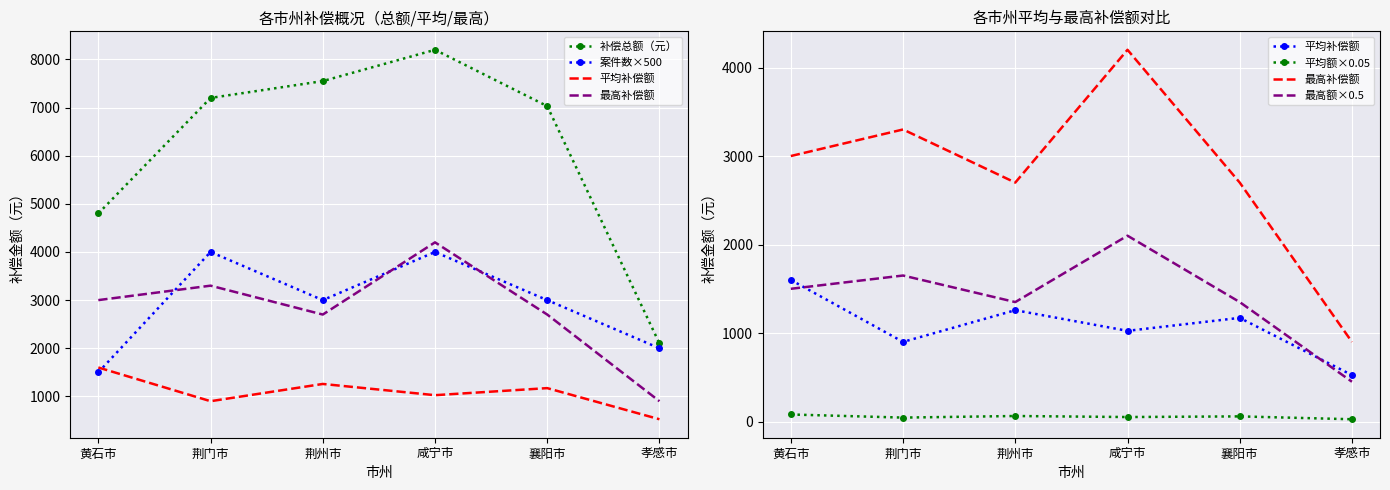

List the series in order of their peak value, highest first.

补偿总额（元）, 最高补偿额, 案件数×500, 最高额×0.5, 平均补偿额, 平均额×0.05